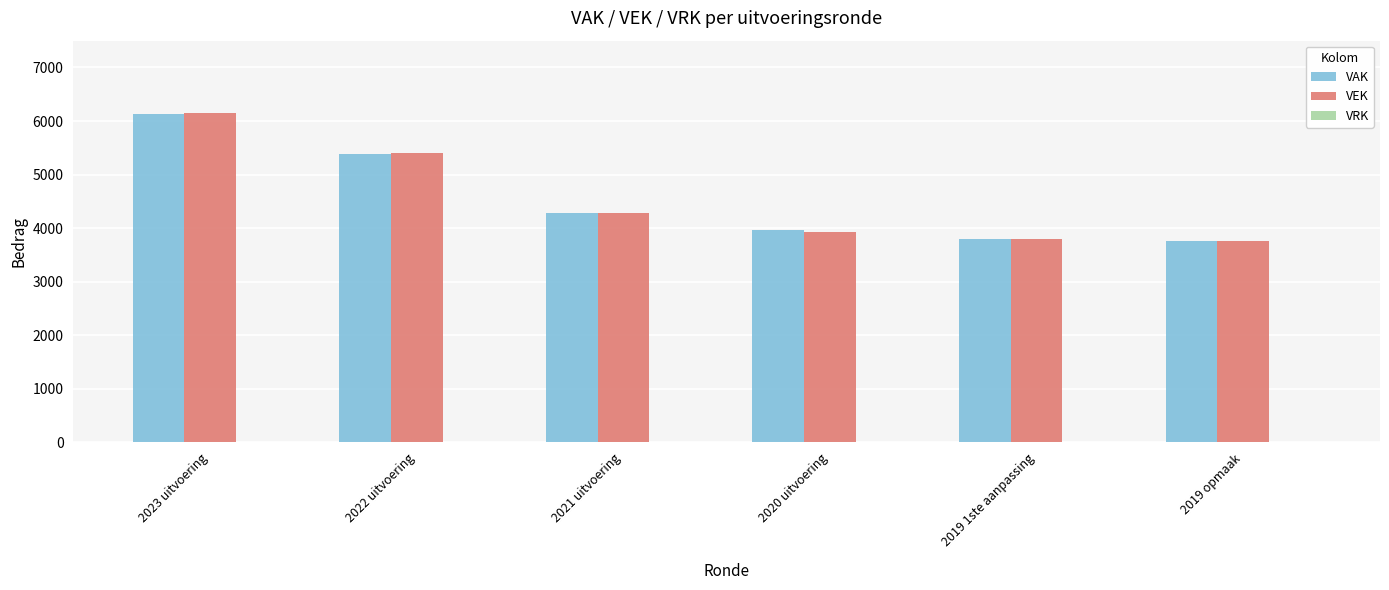

What is the greatest value displayed?

6143